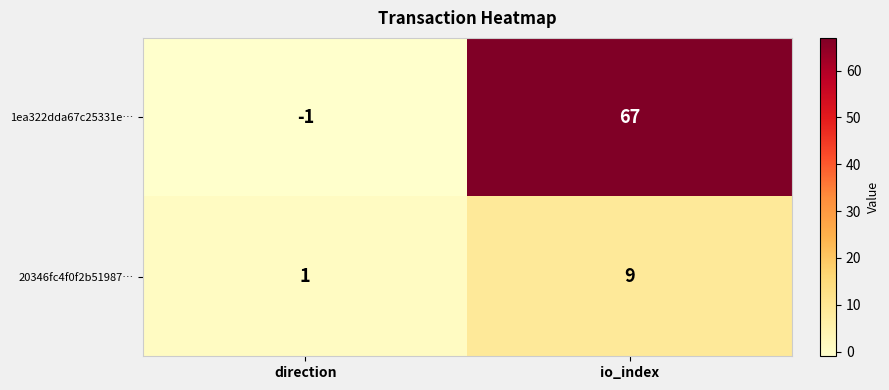

What is the sum of all 20346fc4f0f2b51987… values?

10